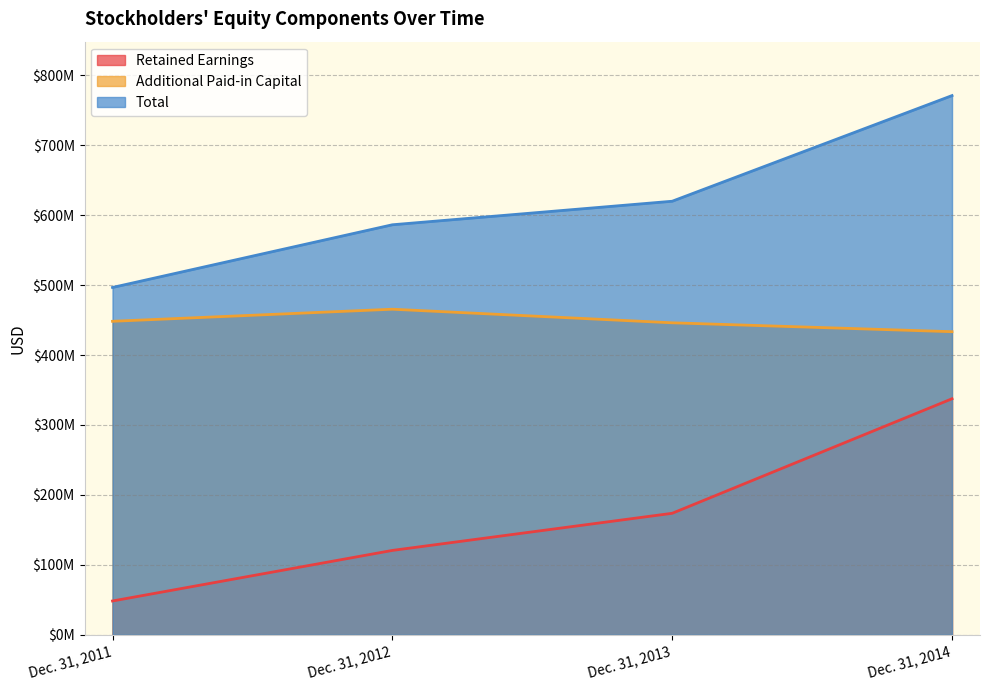

At which category does Additional Paid-in Capital reach its first local peak?

Dec. 31, 2012